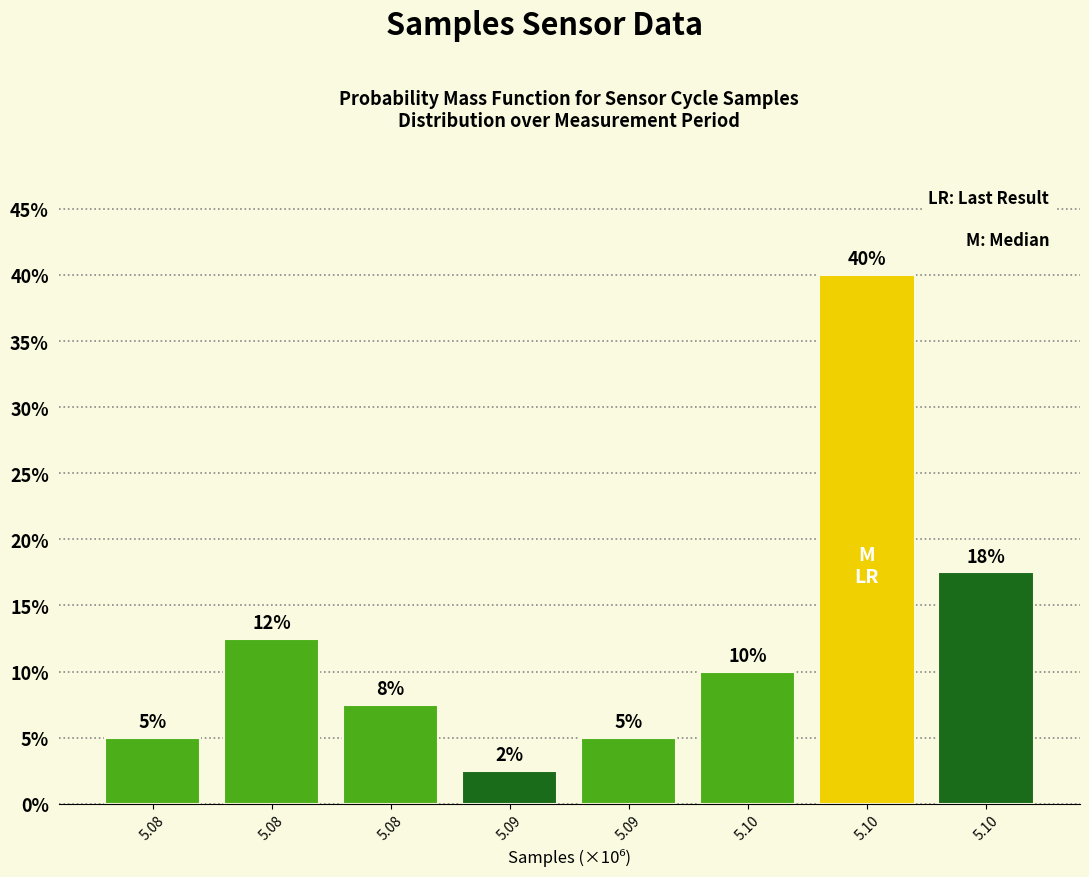

How many series are shown in this chart?

1